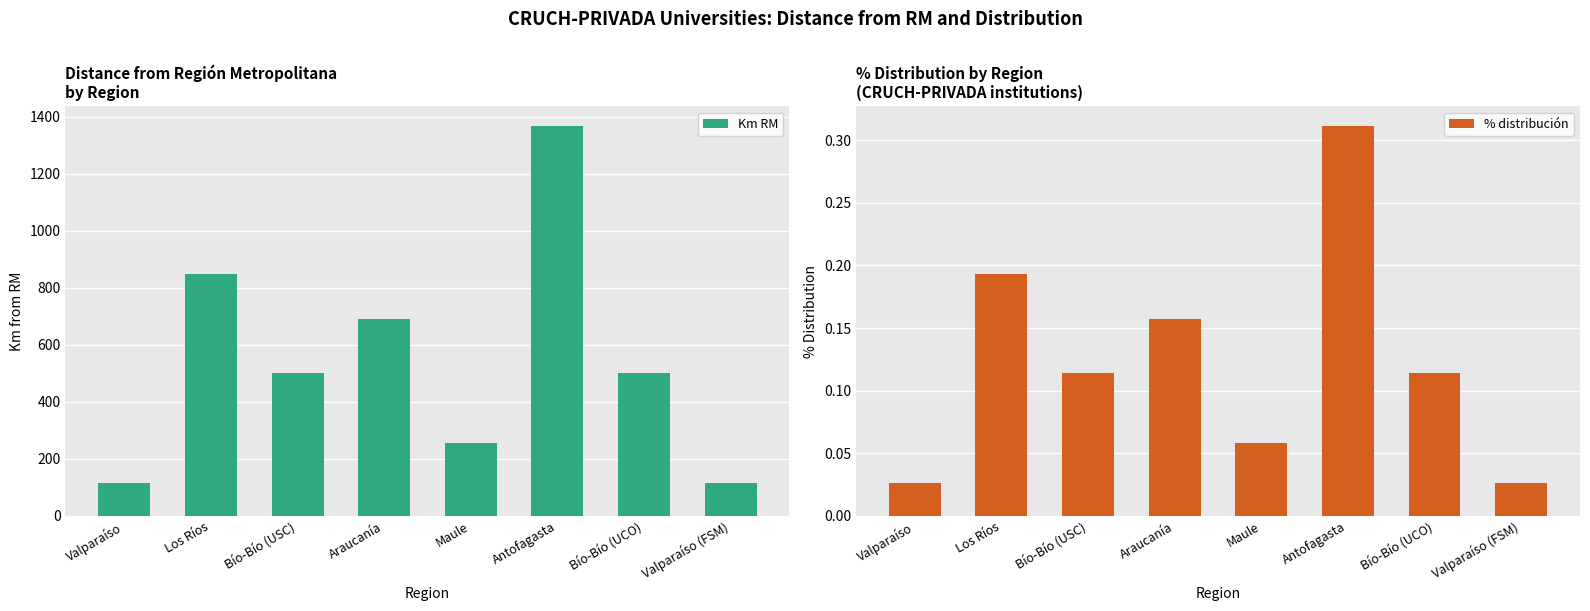

Which category has the highest value across all series?

Antofagasta